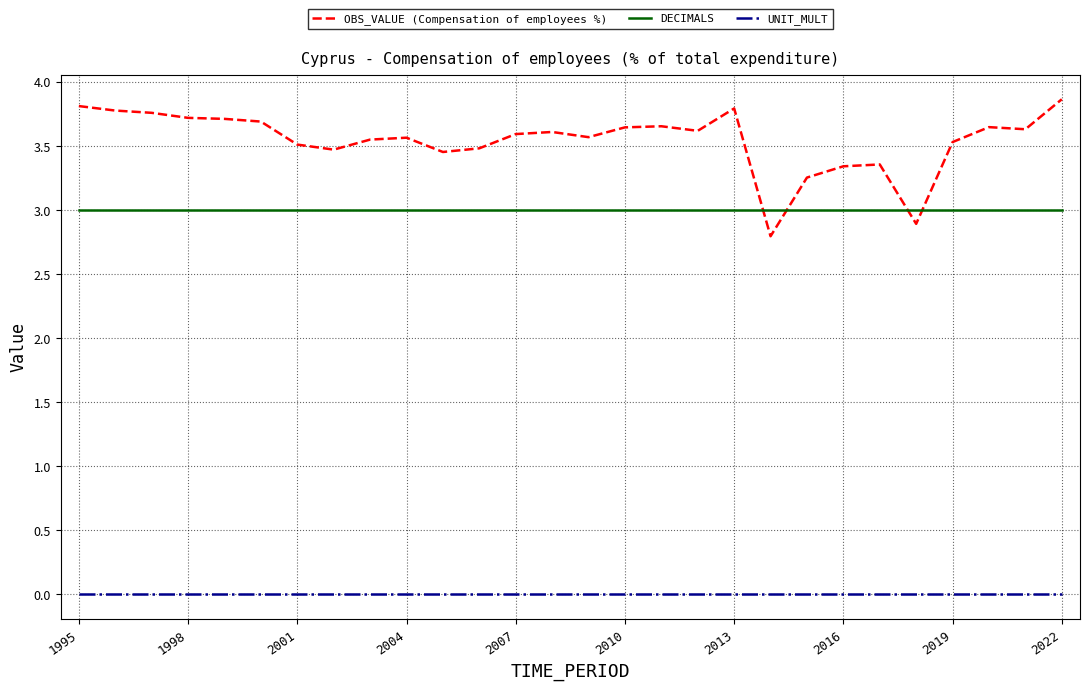

In OBS_VALUE (Compensation of employees %), how many points are higher than both neighbors (excluding endpoints)?

6